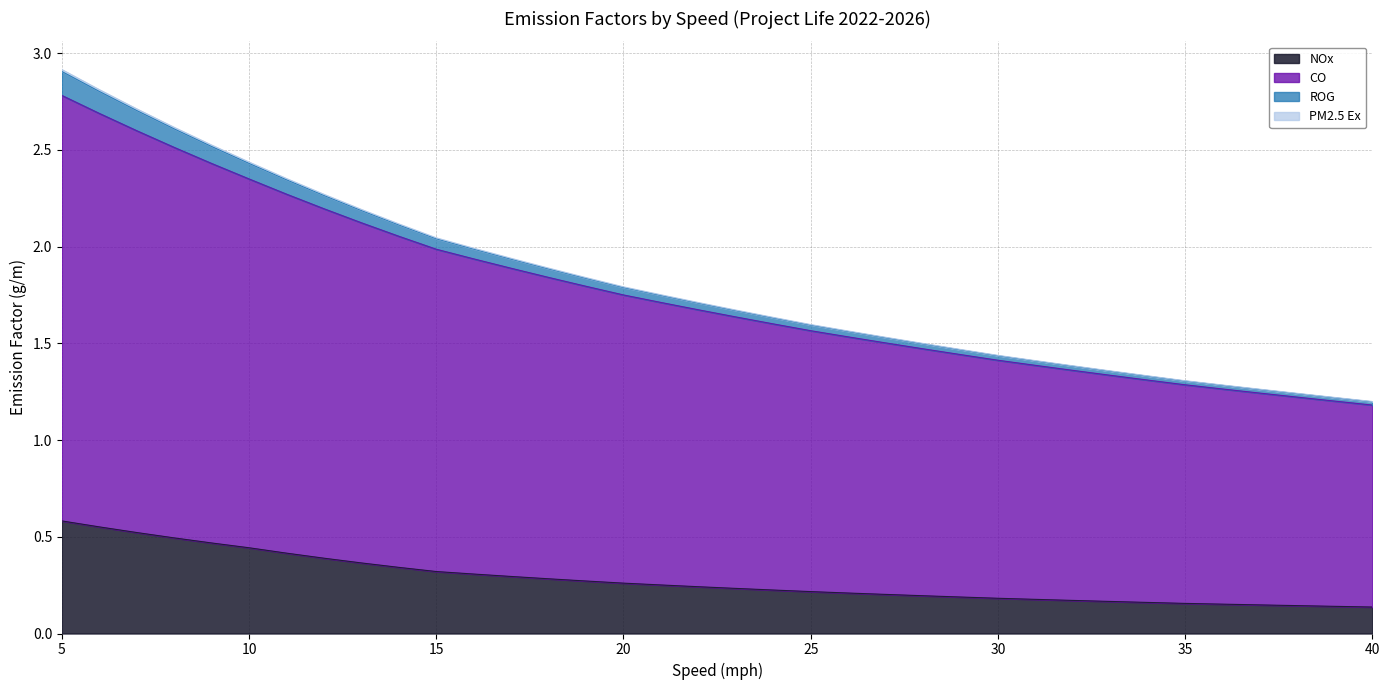

Reading left to right, what are all the values shown in this chart?

NOx: 0.6	0.6	0.5	0.5	0.5	0.4	0.4	0.4	0.4	0.3	0.3	0.3	0.3	0.3	0.3	0.3	0.3	0.2	0.2	0.2	0.2	0.2	0.2	0.2	0.2	0.2	0.2	0.2	0.2	0.2	0.2	0.2	0.1	0.1	0.1	0.1
CO: 2.8	2.7	2.6	2.5	2.4	2.3	2.3	2.2	2.1	2.1	2.0	1.9	1.9	1.8	1.8	1.7	1.7	1.7	1.6	1.6	1.6	1.5	1.5	1.5	1.4	1.4	1.4	1.4	1.3	1.3	1.3	1.3	1.2	1.2	1.2	1.2
ROG: 2.9	2.8	2.7	2.6	2.5	2.4	2.4	2.3	2.2	2.1	2.0	2.0	1.9	1.9	1.8	1.8	1.8	1.7	1.7	1.6	1.6	1.6	1.5	1.5	1.5	1.4	1.4	1.4	1.4	1.3	1.3	1.3	1.3	1.2	1.2	1.2
PM2.5 Ex: 2.9	2.8	2.7	2.6	2.5	2.4	2.3	2.3	2.2	2.1	2.0	2.0	1.9	1.9	1.8	1.8	1.7	1.7	1.7	1.6	1.6	1.6	1.5	1.5	1.5	1.4	1.4	1.4	1.4	1.3	1.3	1.3	1.3	1.2	1.2	1.2